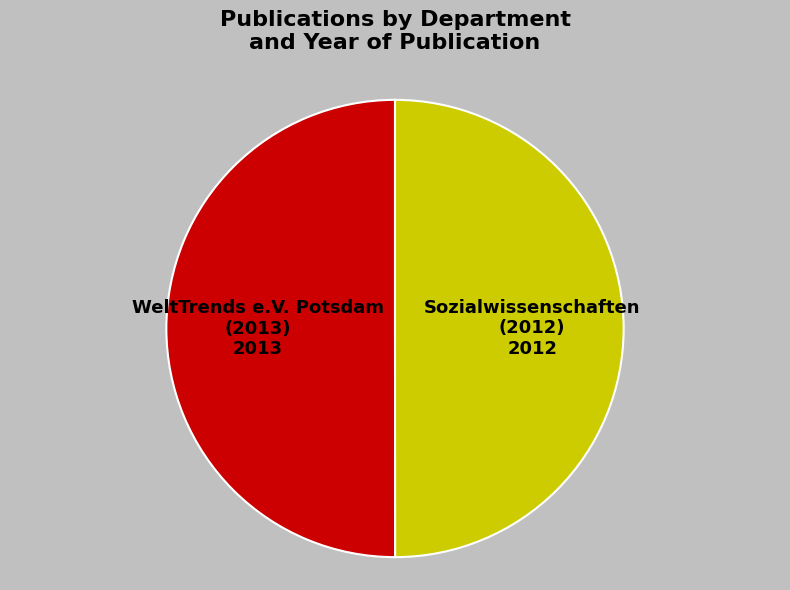

Do WeltTrends e.V. Potsdam (2013) and Sozialwissenschaften (2012) together represent more than half of the pie?

Yes